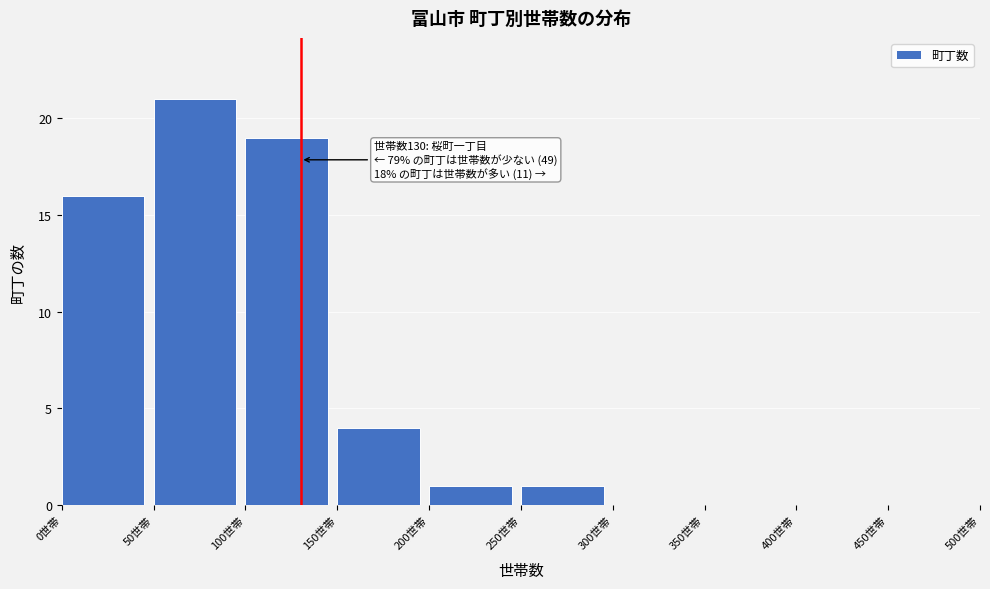

Which range on the x-axis has the tallest bar?

50 to 100